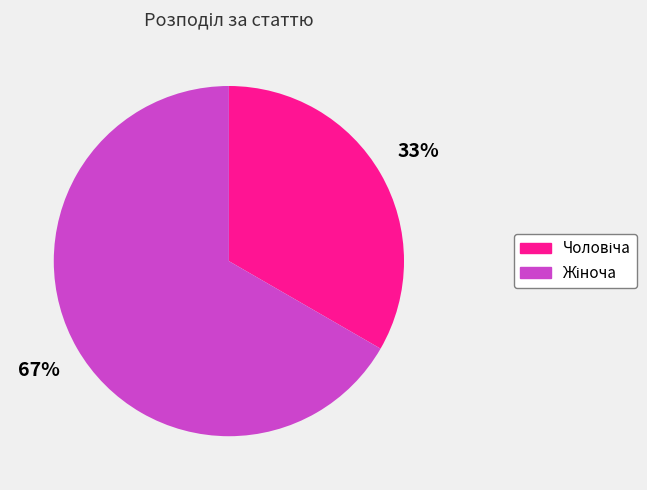

To the nearest percent, what is the average slice percentage?

50%